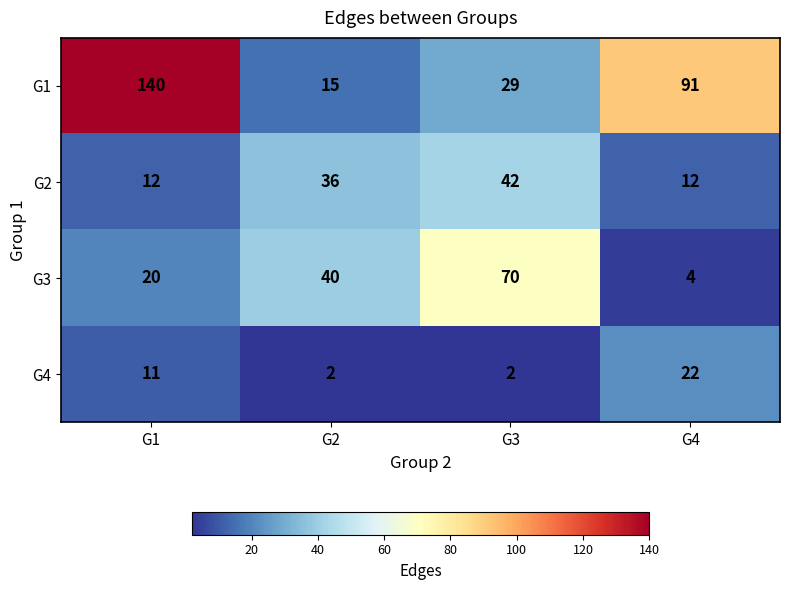

What is the difference between the second highest and minimum values in the G4 series?

9